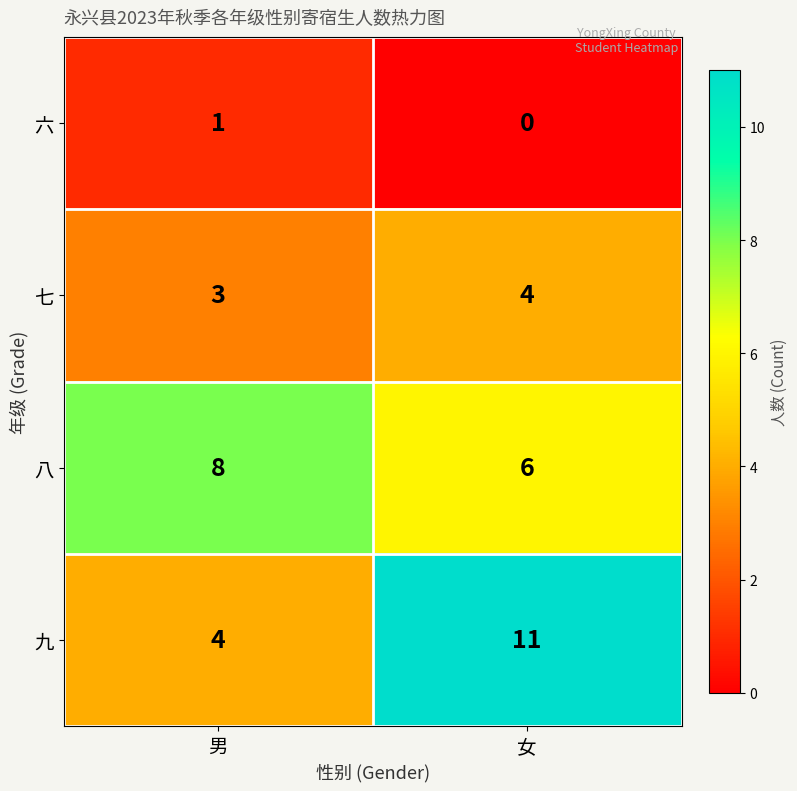

How many values in the 九 series are below 11?

1